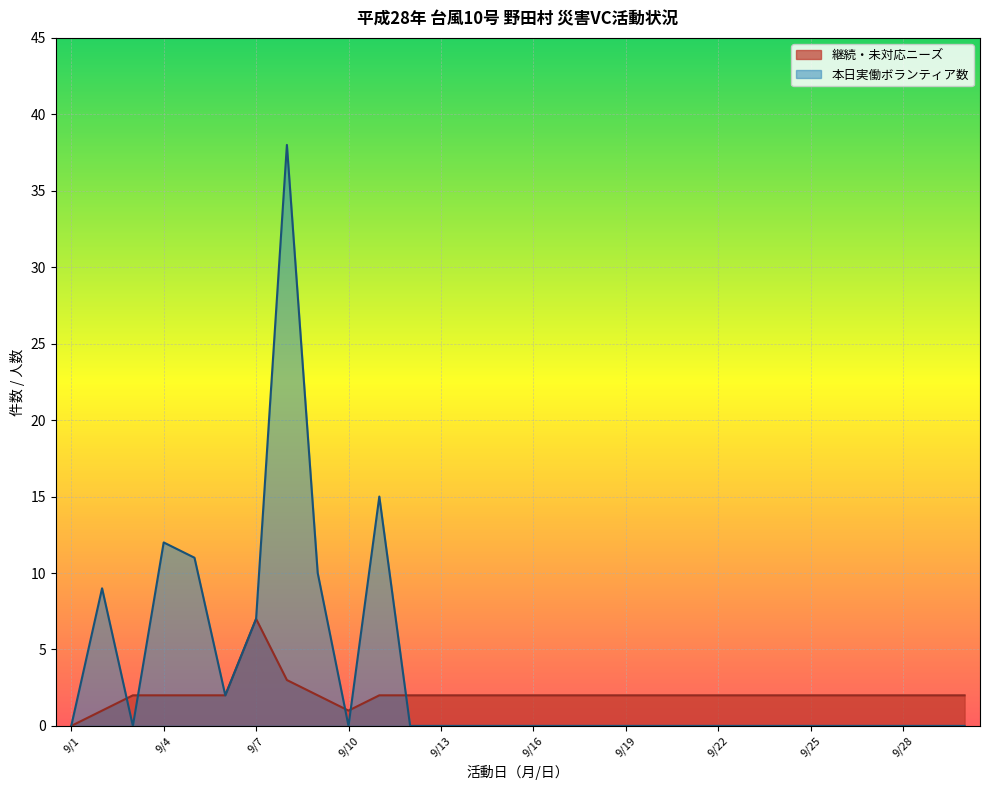

Where is the first local maximum for 継続・未対応ニーズ?

9/7